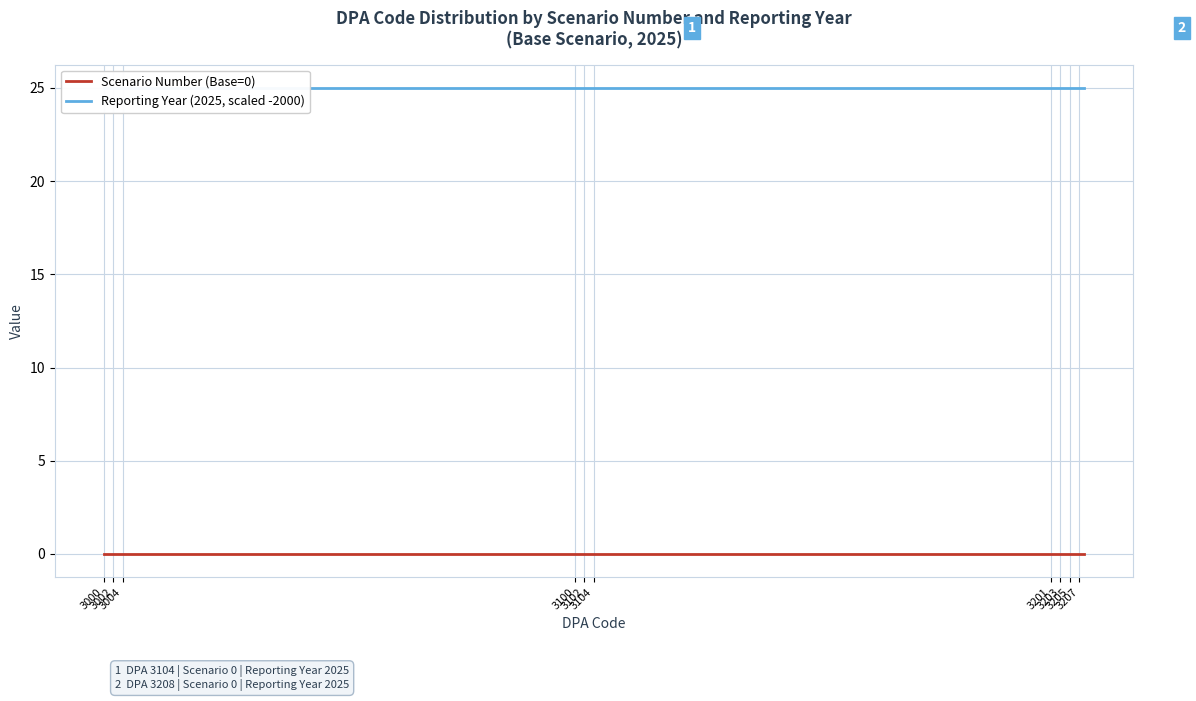

What is the sum of the Reporting Year (2025, scaled -2000) values at 3104 and 3004?

50